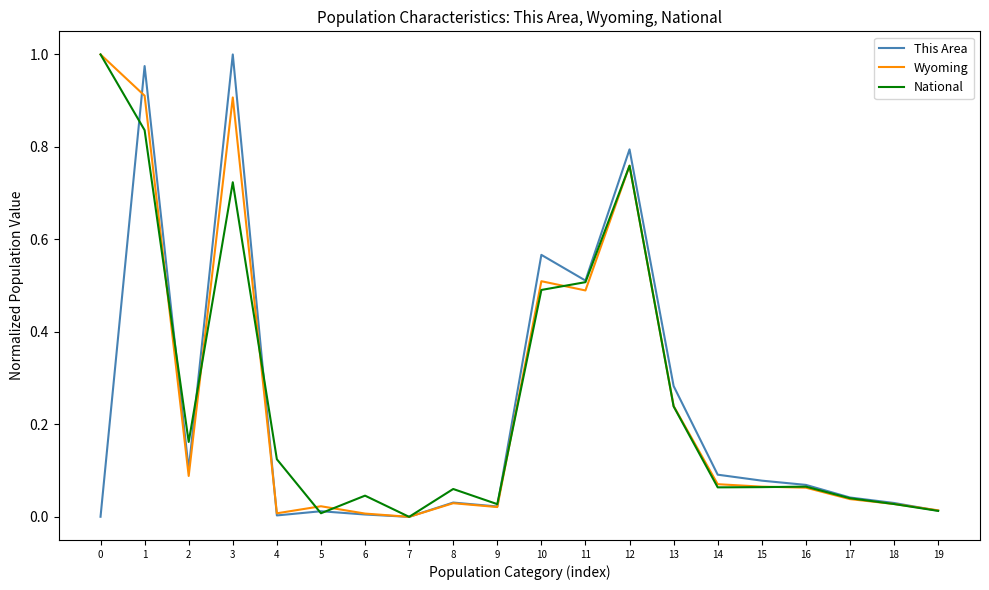

Is it true that This Area equals 0.0 at 9?

True